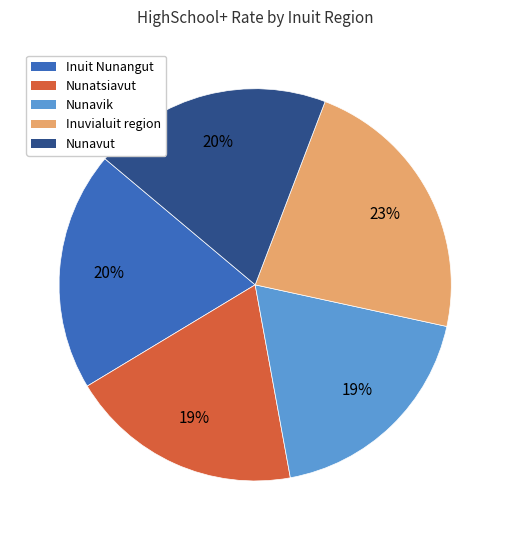

Is it true that Nunatsiavut is 8% of the pie?

False